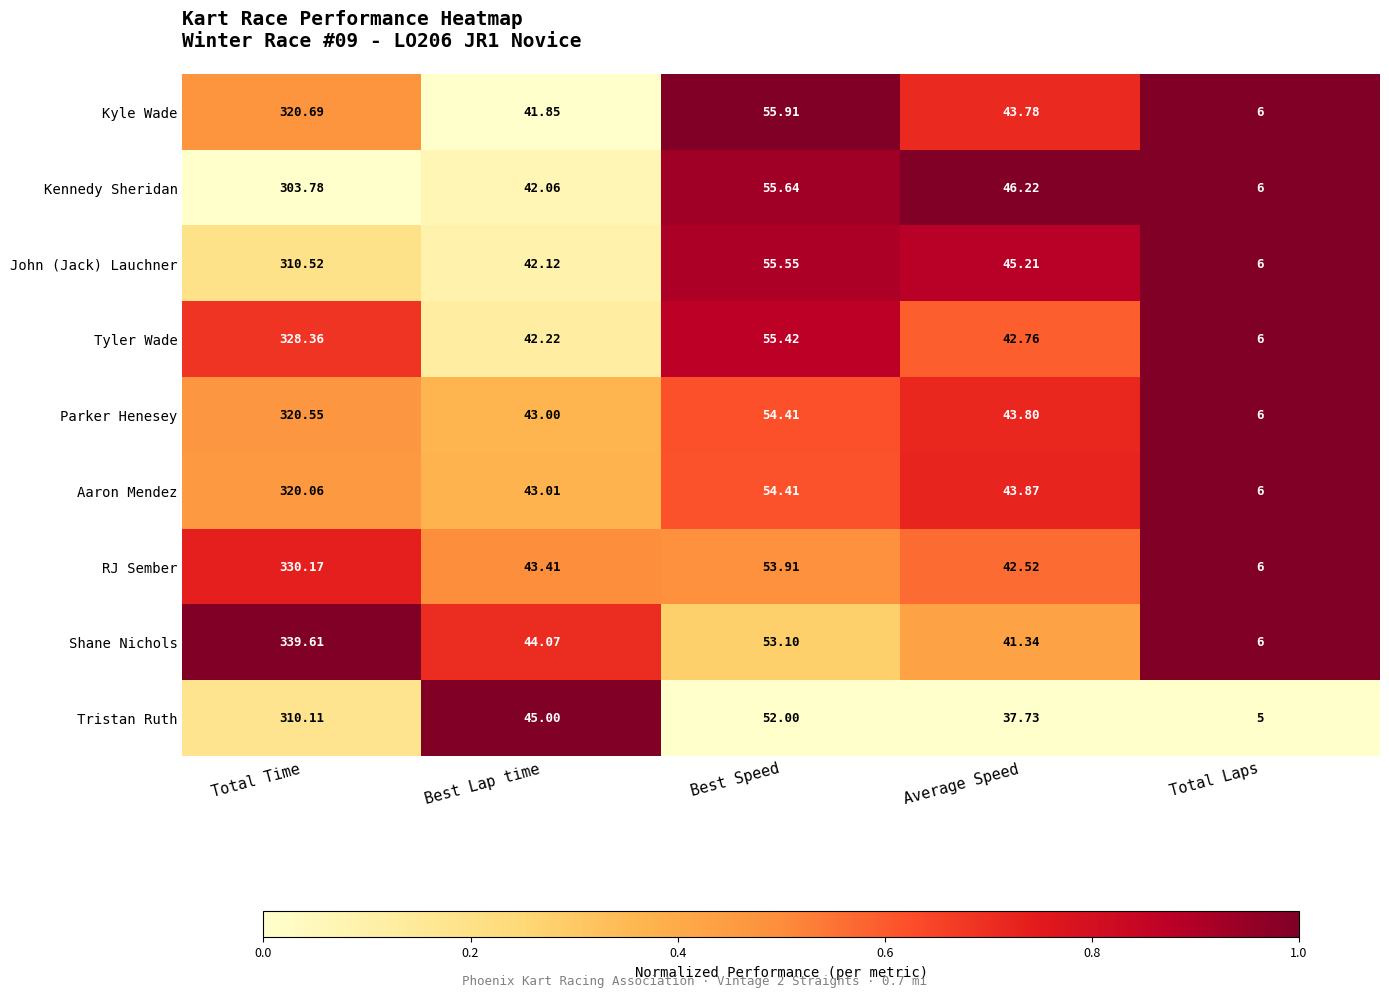

At which label does Aaron Mendez reach its minimum?

Total Laps